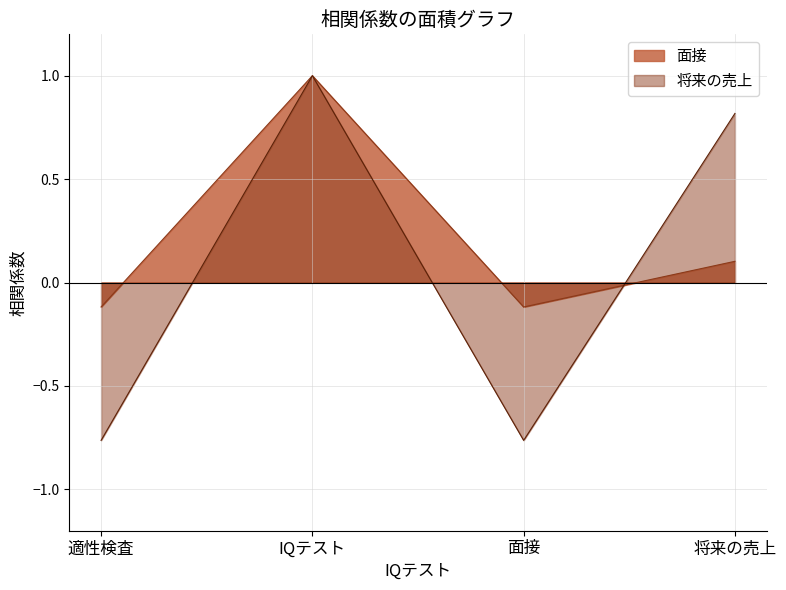

What is the label of the 4th point from the right?

適性検査